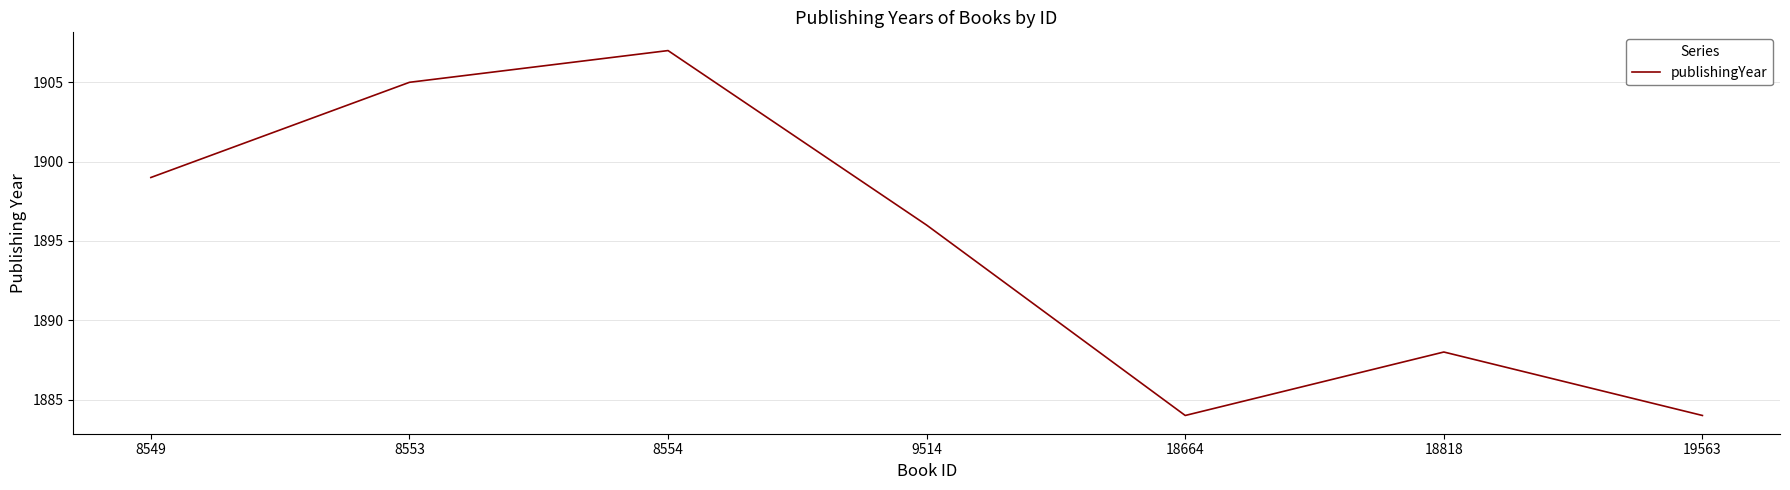

Reading left to right, list all the values displayed in this chart.

8549=1899	8553=1905	8554=1907	9514=1896	18664=1884	18818=1888	19563=1884